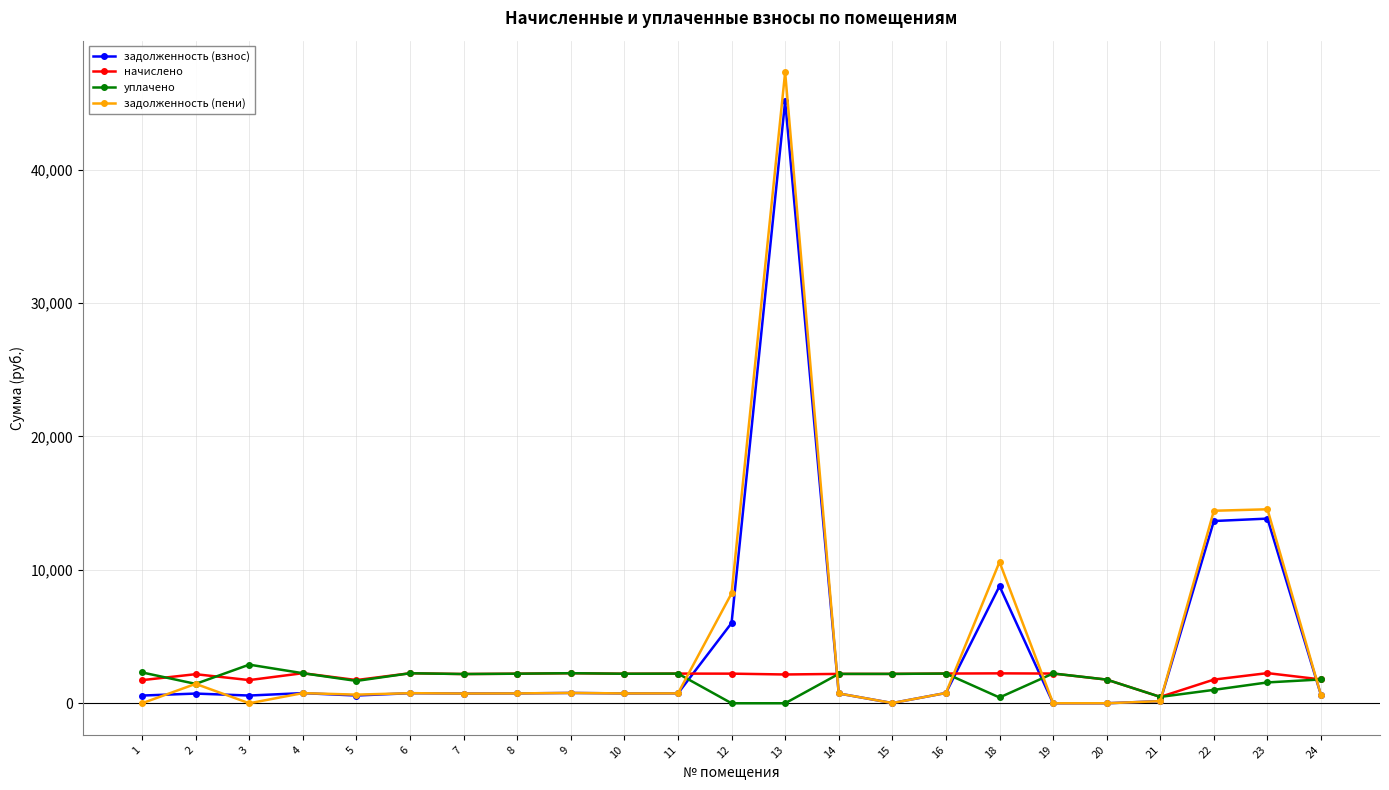

What is the difference between the maximum and minimum values in the начислено series?

1783.8